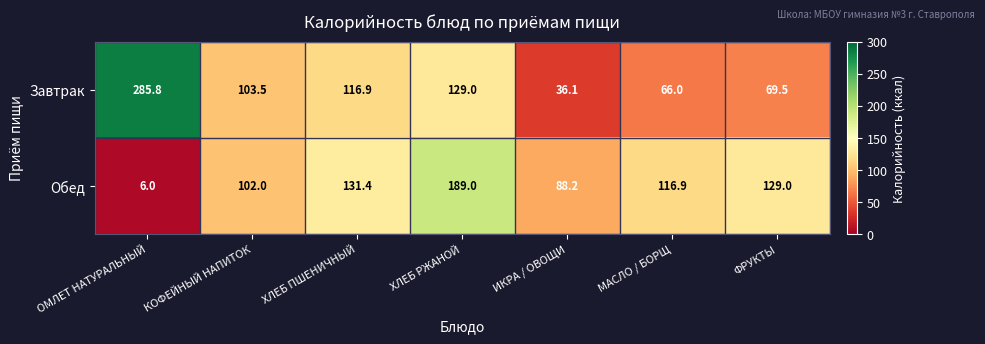

Rank the series at ХЛЕБ РЖАНОЙ from lowest to highest value.

Завтрак, Обед